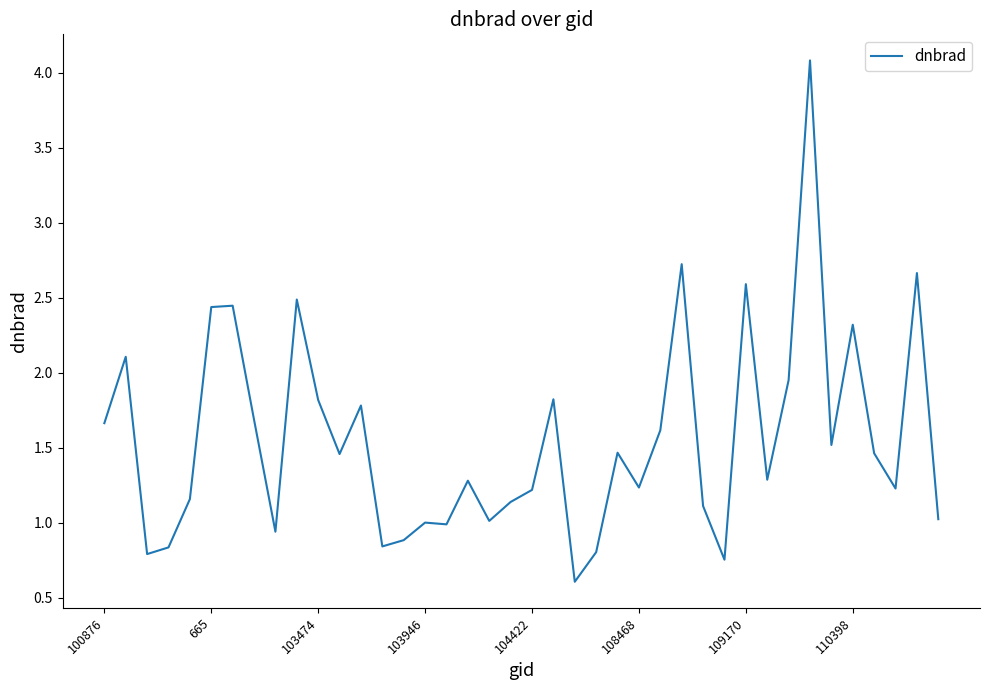

What is the maximum value shown in the chart?

4.1